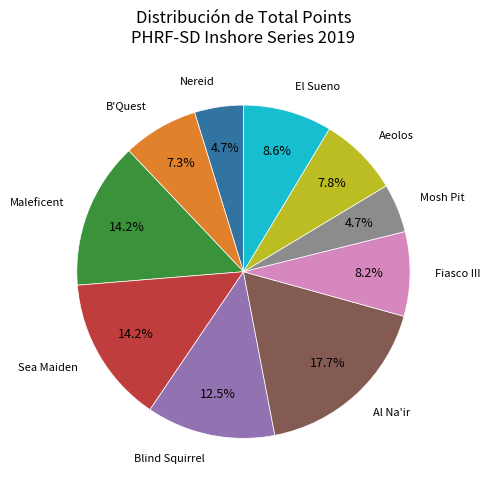

Is there any slice that represents more than half of the pie?

No